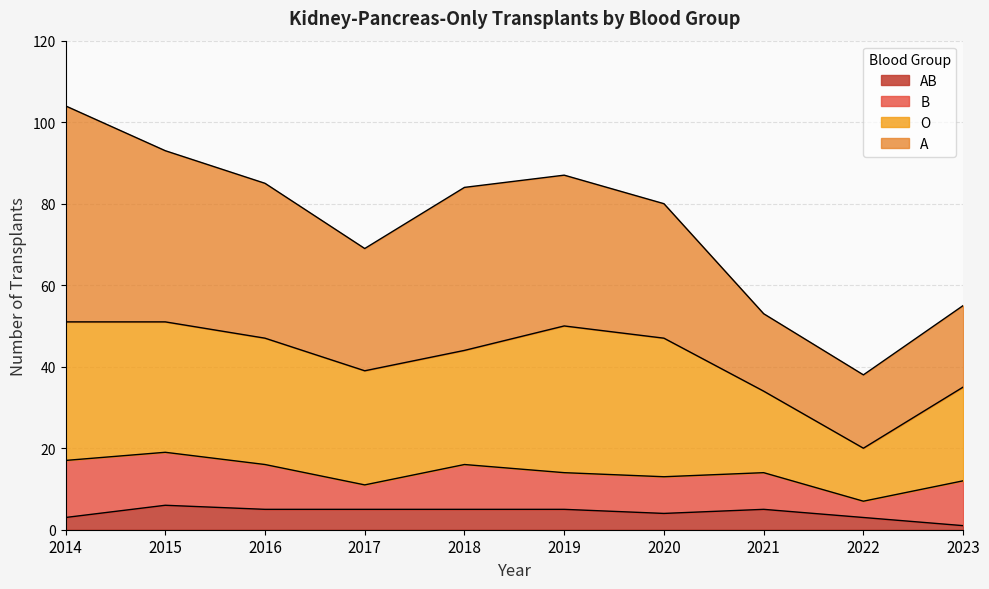

Between 2015 and 2022, which is larger?

2015